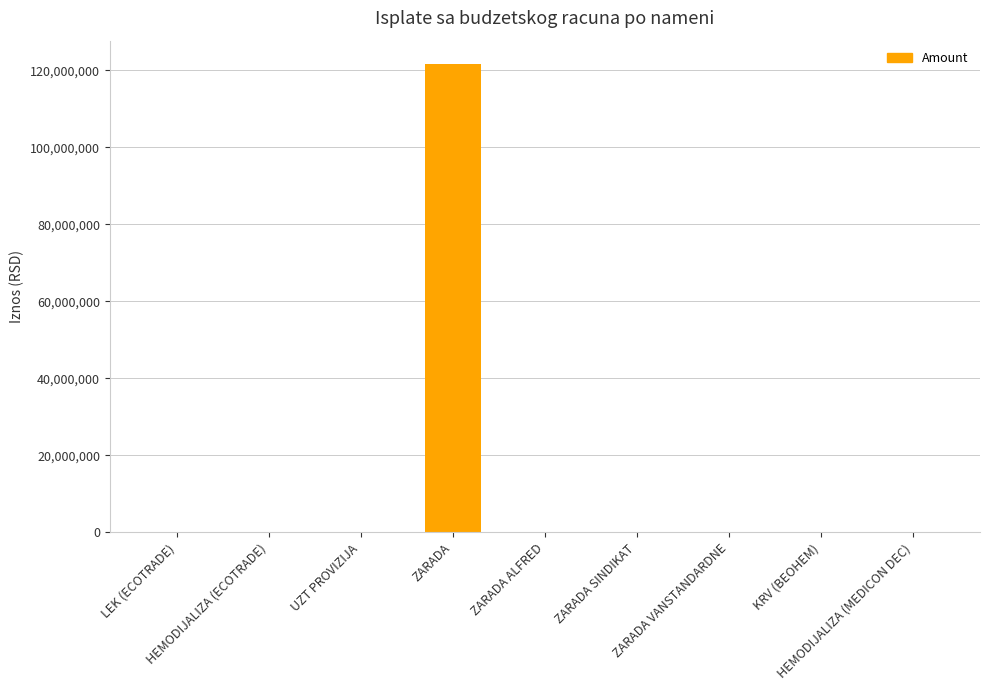

What is the sum of all values?

122212306.8